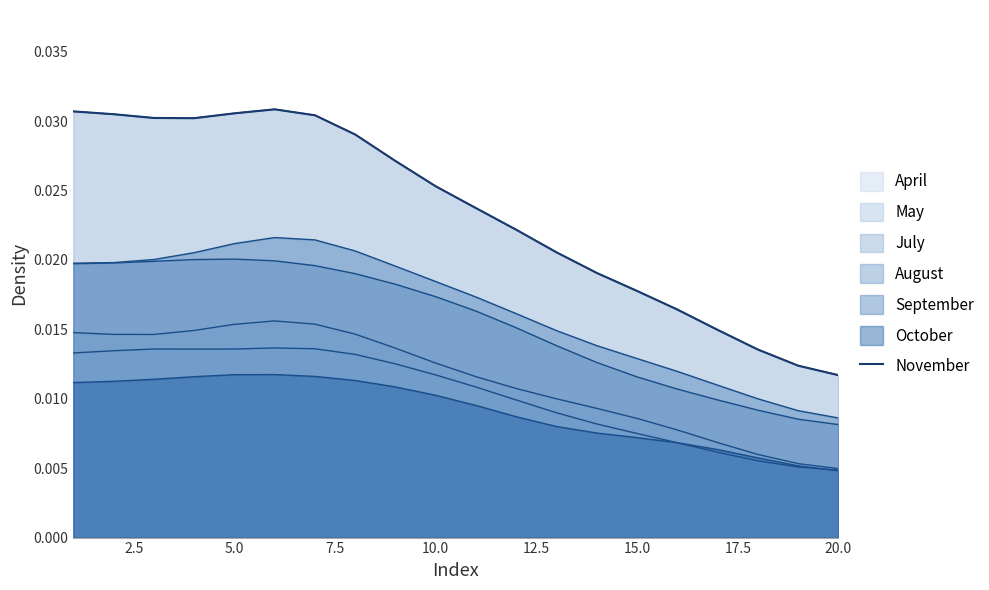

True or false: the data has more than 1 interior local peaks.

False